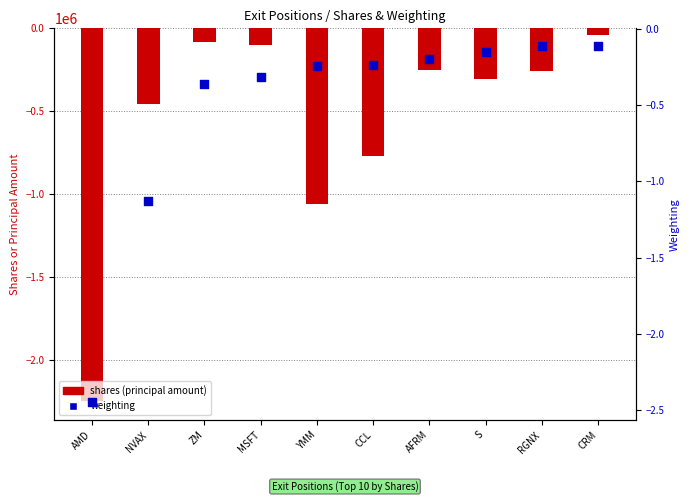

Which series reaches the maximum Y coordinate?

weighting